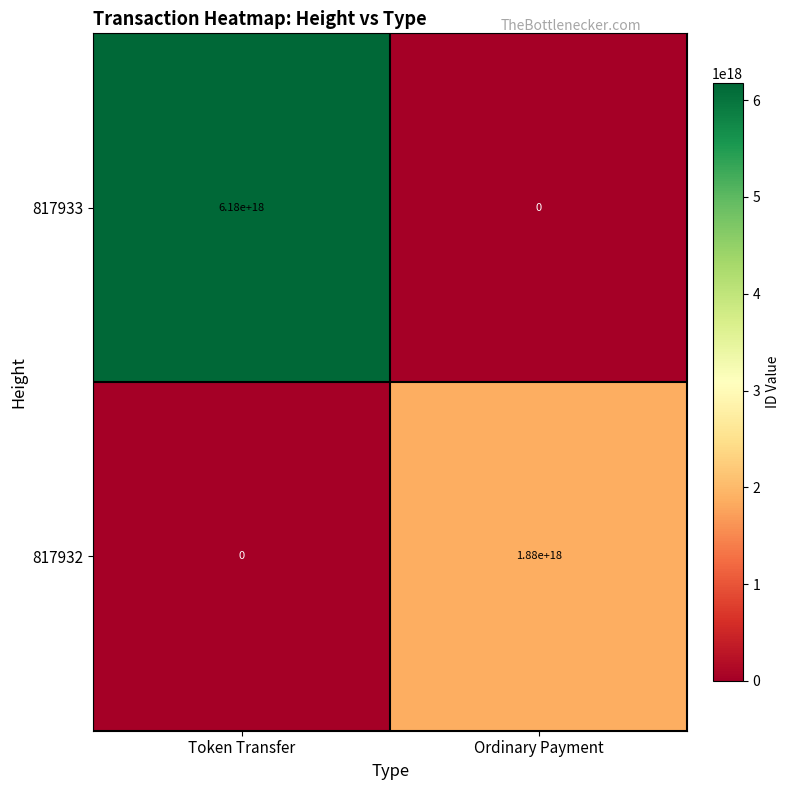

Between Token Transfer and Ordinary Payment, which series saw the biggest shift?

817933